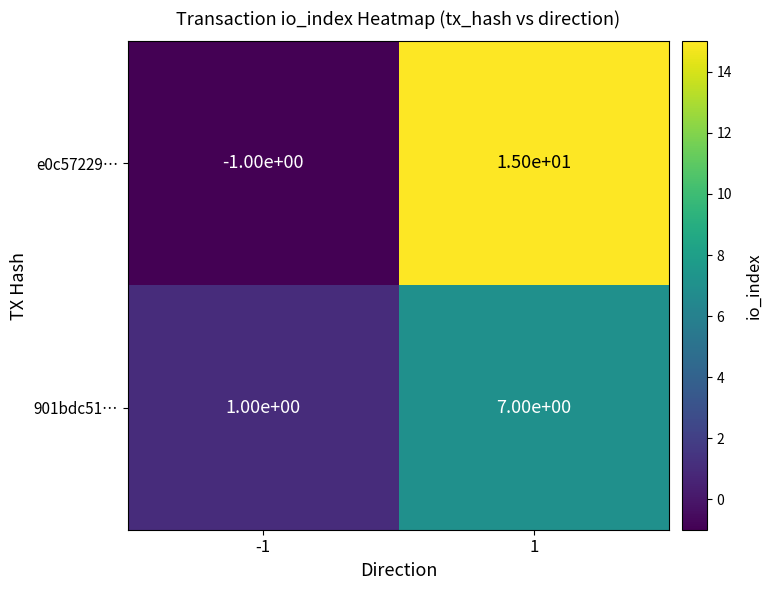

How many series are shown in this chart?

2